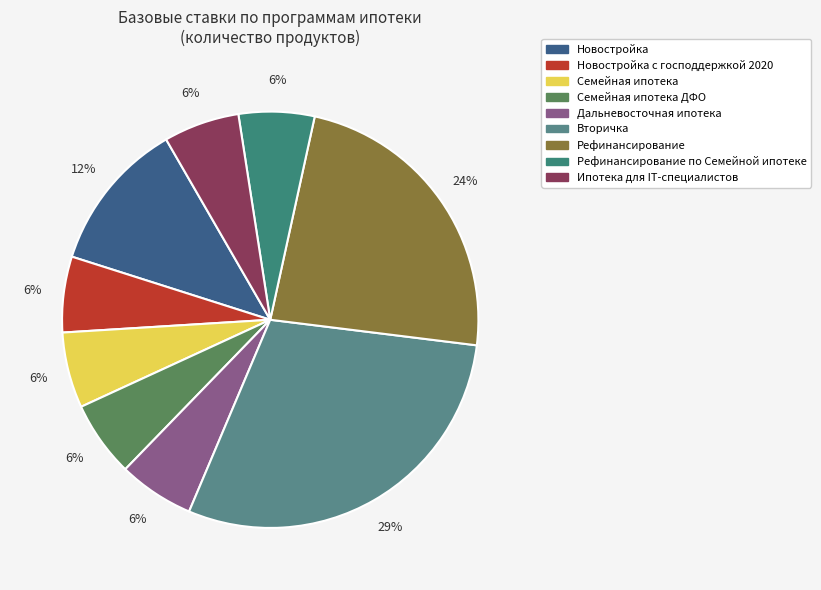

Count the number of slices in the pie.

9